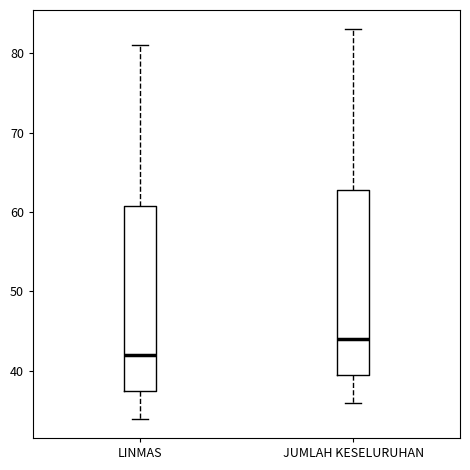

Which box has the highest median line?

JUMLAH KESELURUHAN